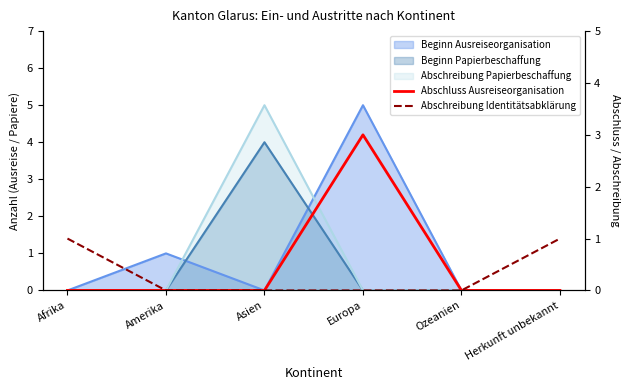

Does the chart have visible grid lines?

No